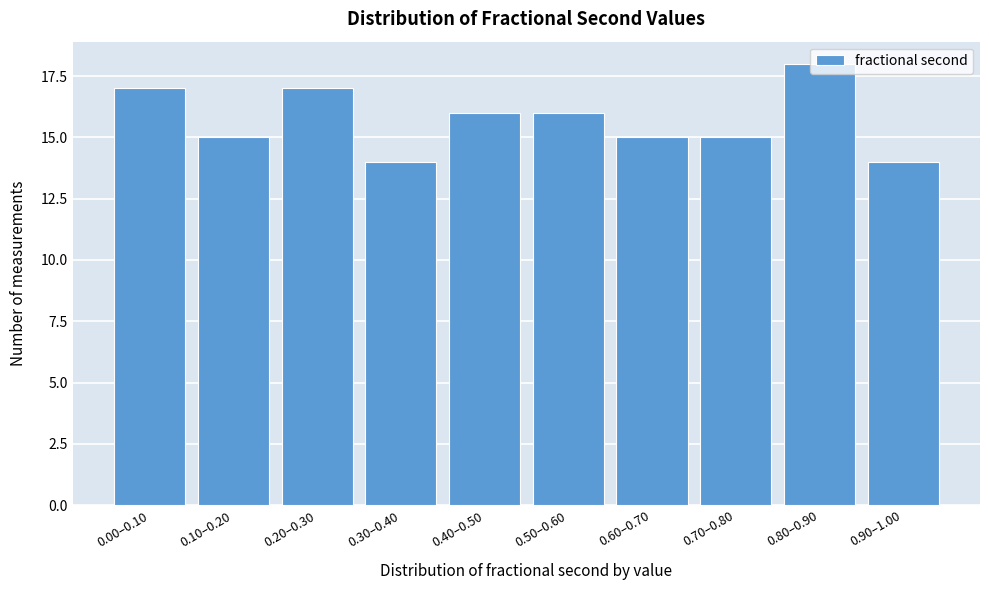

What is the maximum value shown in the chart?

18